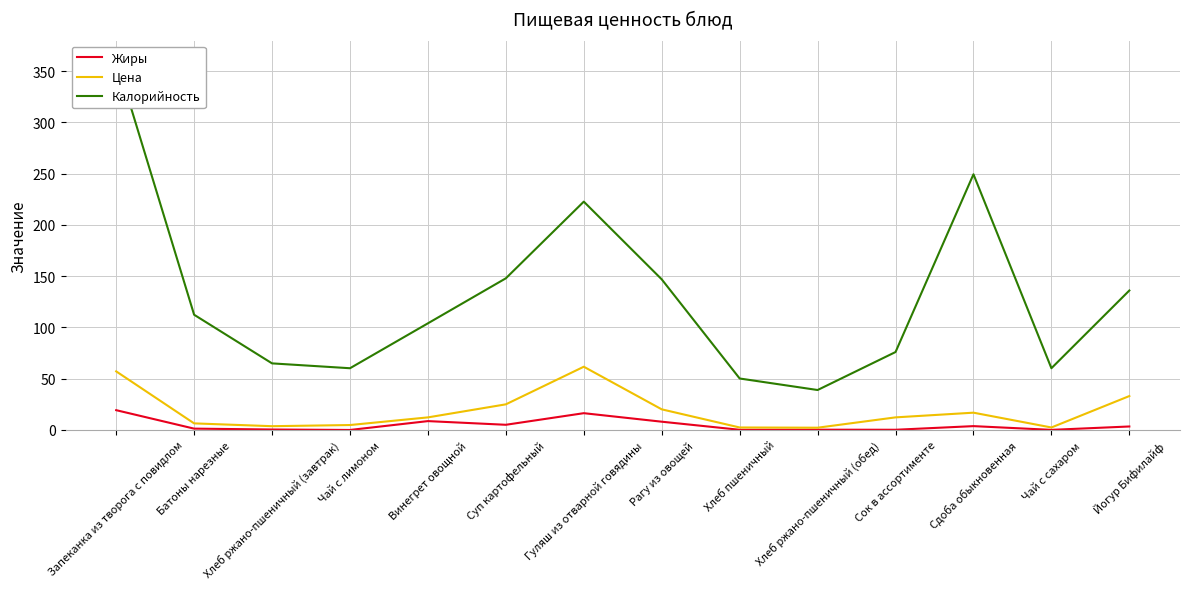

Is the value of Цена at Гуляш из отварной говядины greater than the value of Жиры at Винегрет овощной?

Yes